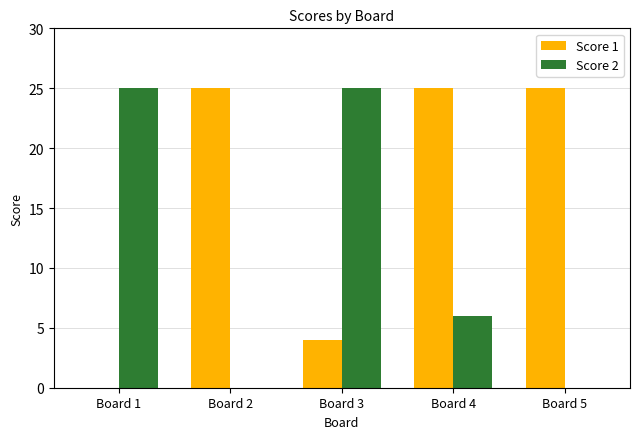

How many categories are shown in the chart?

5